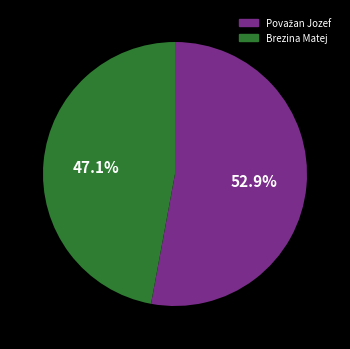

To the nearest percent, what is the difference between the largest and smallest slice percentages?

6%